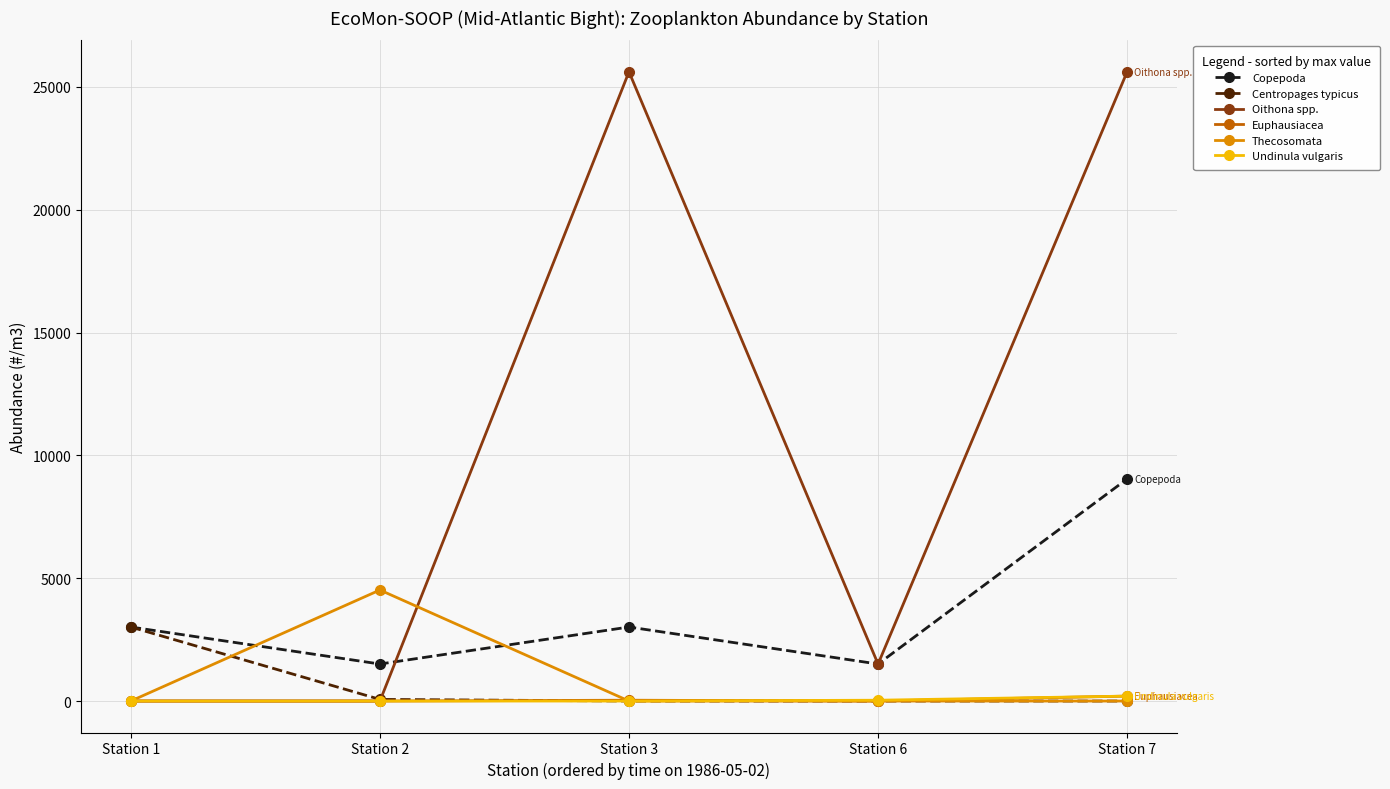

What is the maximum value for Centropages typicus?

3013.0